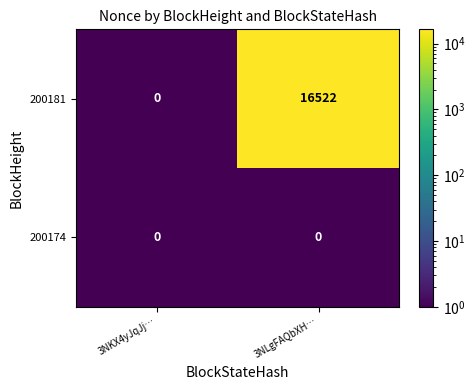

Reading left to right, transcribe all the data shown in this chart.

200181: 3NKX4yJqJj…=0	3NLgFAQbXH…=16522
200174: 3NKX4yJqJj…=0	3NLgFAQbXH…=0